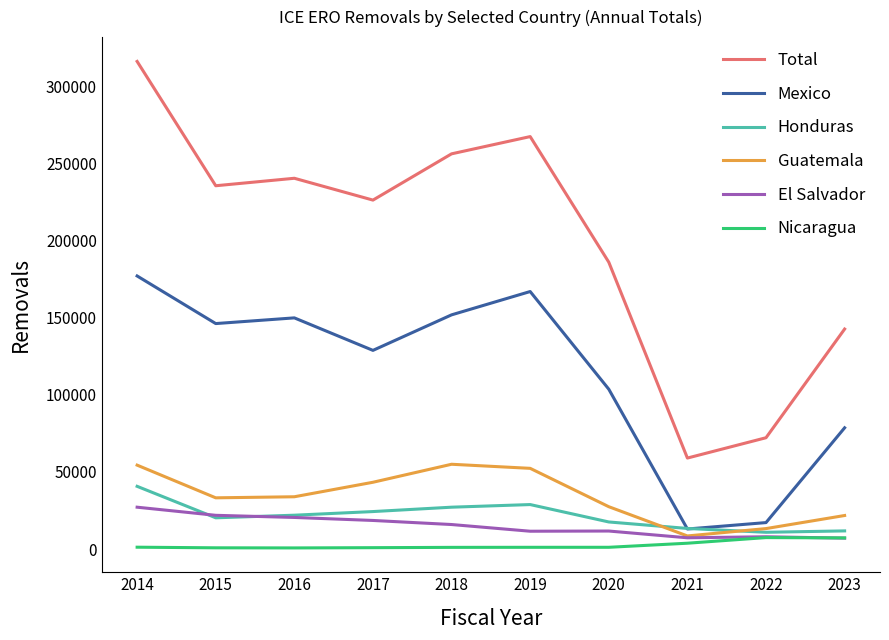

Rank the series by their maximum value, from lowest to highest.

Nicaragua, El Salvador, Honduras, Guatemala, Mexico, Total